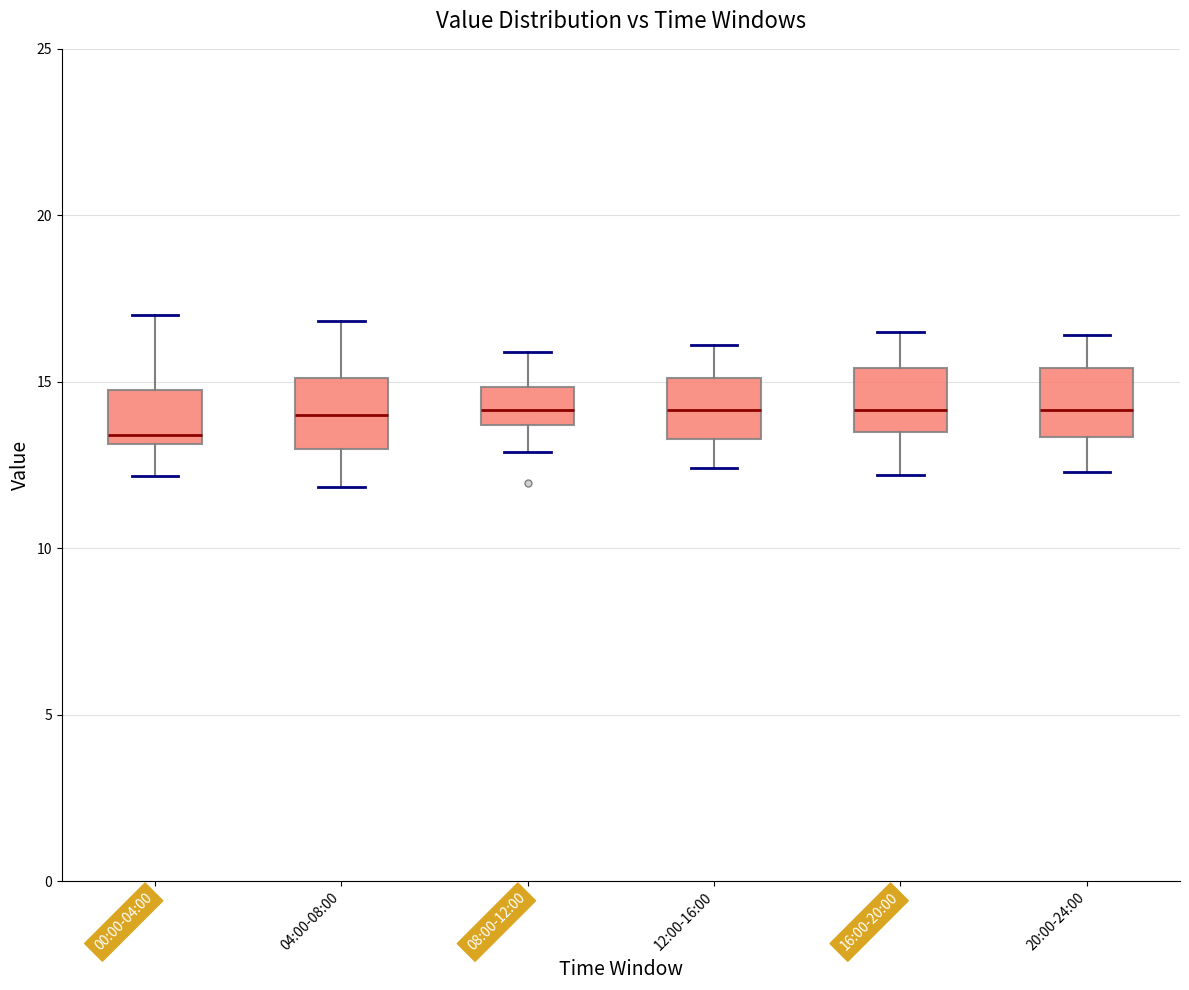

Reading left to right, read every box against the y-axis: the position of its median line, the range the box covers, and the ends of its whiskers. The values are not printed on the chart, so give them approximately, as read against the axis.

00:00-04:00: median 13.5, box 13.0 to 15.0, whiskers 12.0 to 17.0
04:00-08:00: median 14.0, box 13.0 to 15.0, whiskers 12.0 to 17.0
08:00-12:00: median 14.0, box 13.5 to 15.0, whiskers 13.0 to 16.0
12:00-16:00: median 14.0, box 13.5 to 15.0, whiskers 12.5 to 16.0
16:00-20:00: median 14.0, box 13.5 to 15.5, whiskers 12.0 to 16.5
20:00-24:00: median 14.0, box 13.5 to 15.5, whiskers 12.5 to 16.5